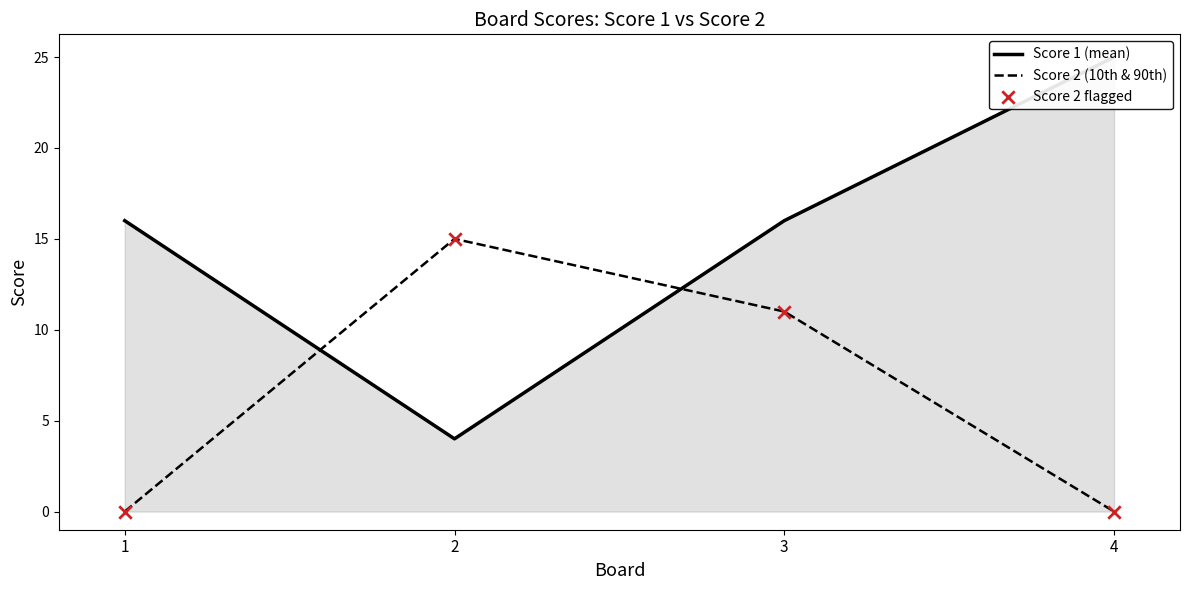

Which series reaches the maximum Y coordinate?

Score 1 (mean)